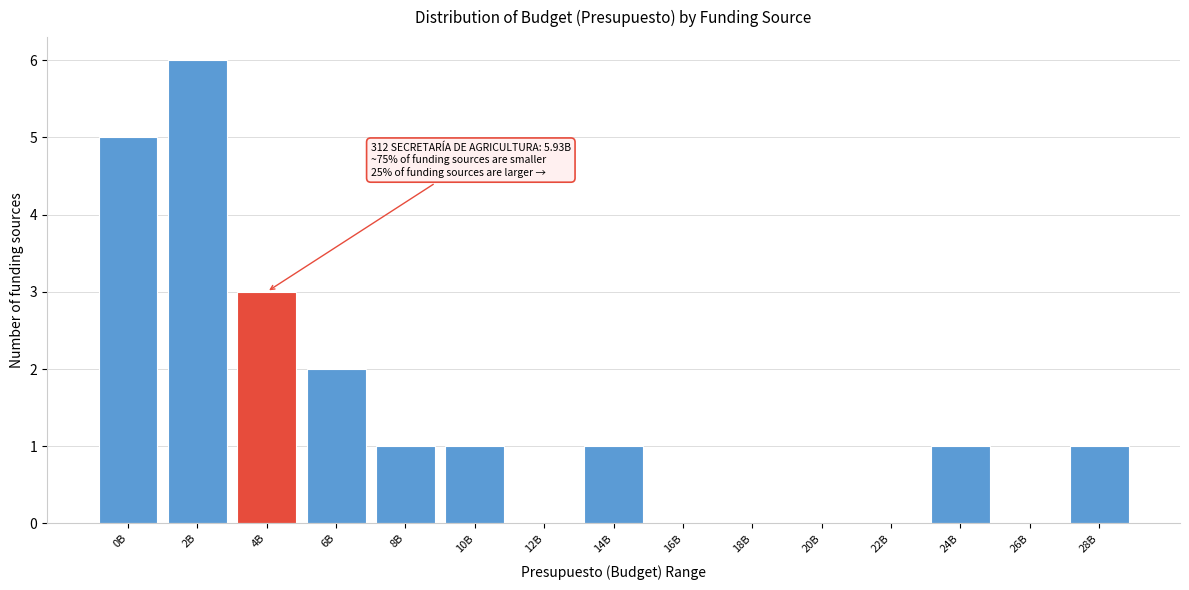

Reading left to right, what are all the values shown in this chart?

0B=5	2B=6	4B=3	6B=2	8B=1	10B=1	12B=0	14B=1	16B=0	18B=0	20B=0	22B=0	24B=1	26B=0	28B=1